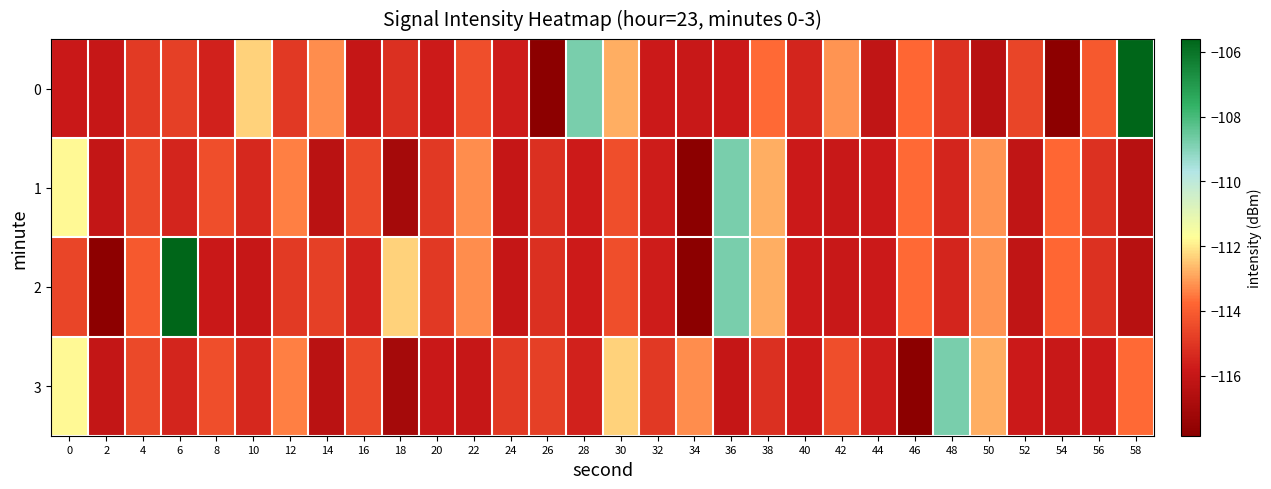

At 48, list the series in order from smallest to largest.

1, 2, 0, 3